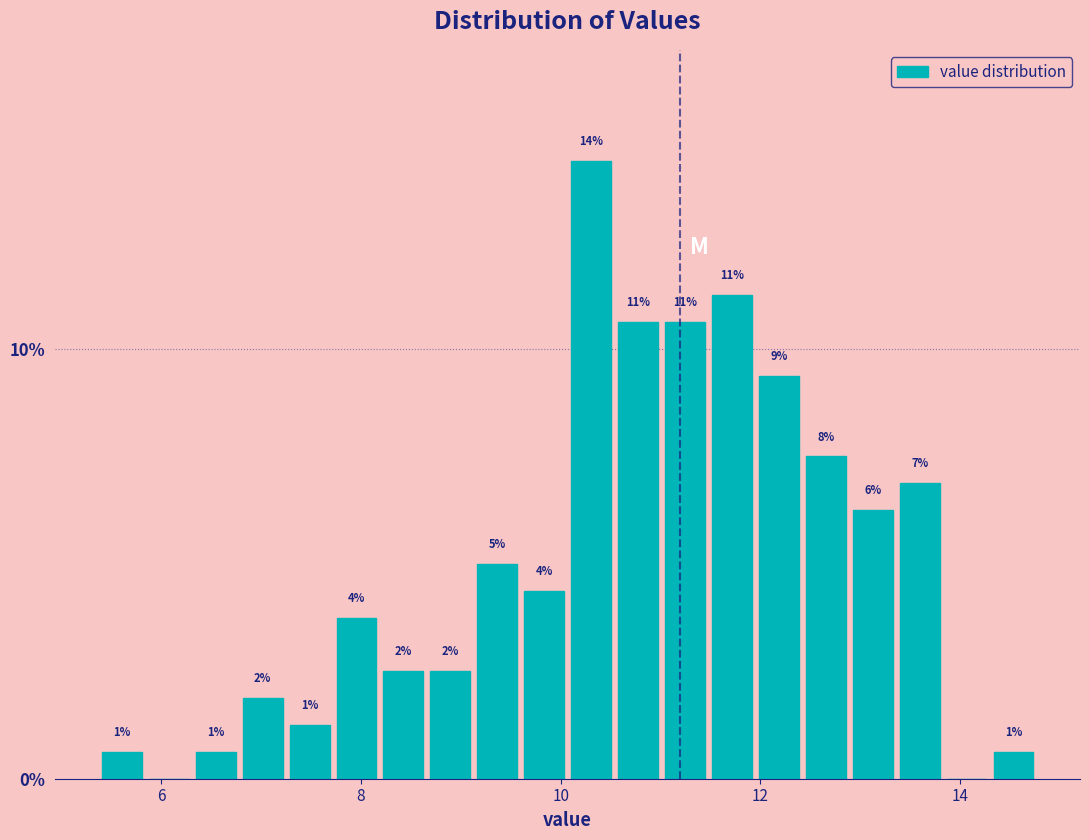

Read against the x-axis, roughly where is the centre of the tallest bar?

10.4